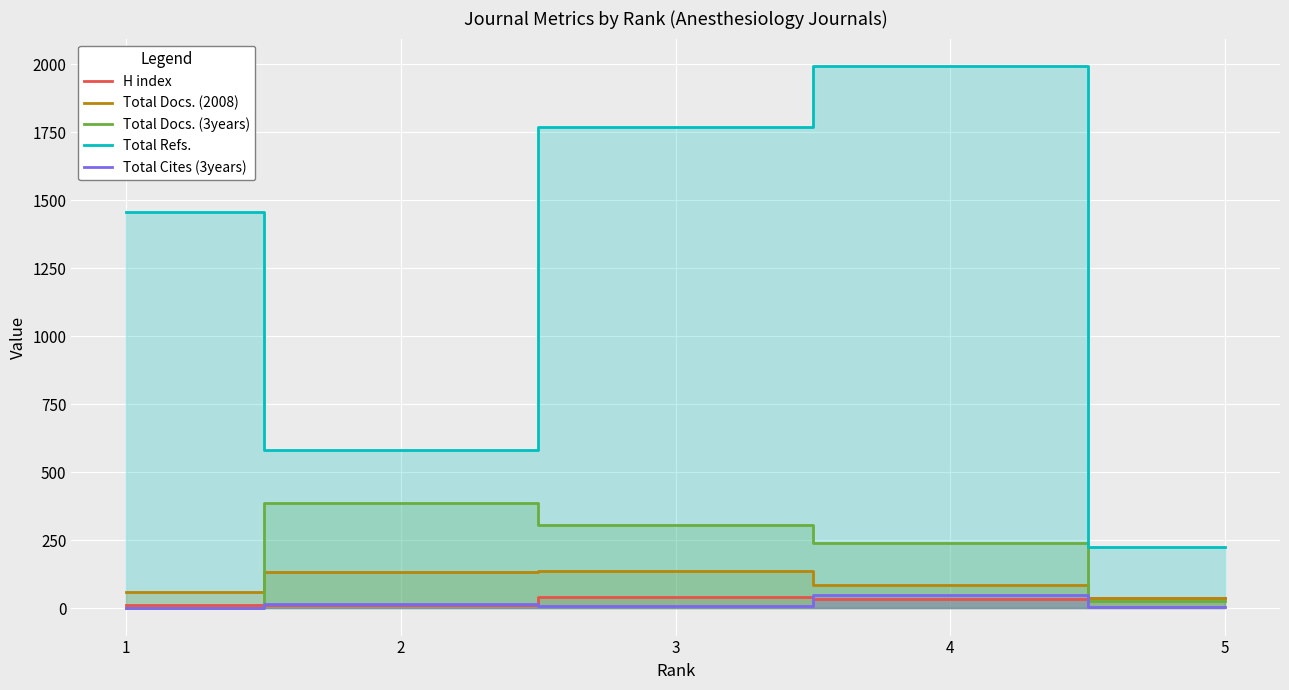

List the labels in order of Total Docs. (2008) value, smallest first.

5, 1, 4, 2, 3